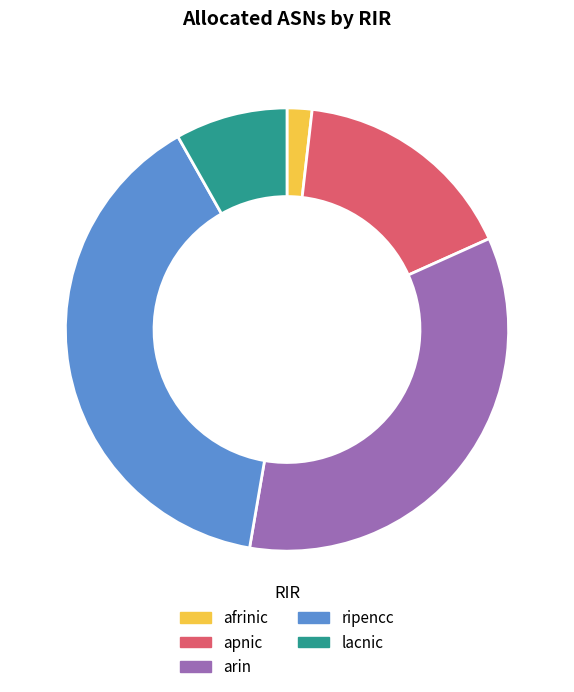

Rank the categories by value from lowest to highest.

afrinic, lacnic, apnic, arin, ripencc